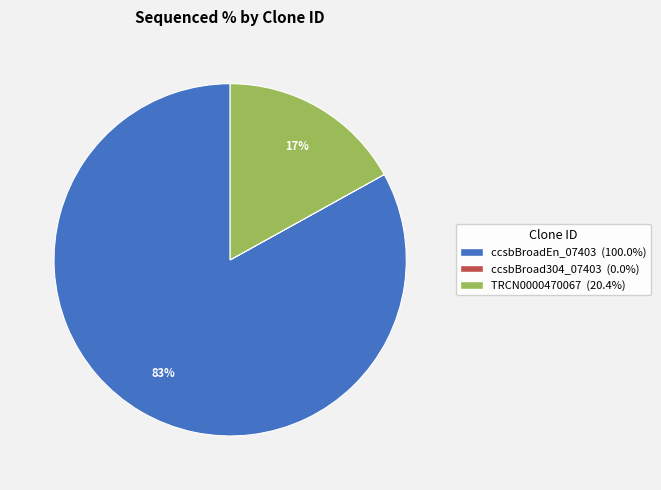

Is it true that ccsbBroadEn_07403 is 83% of the pie?

True